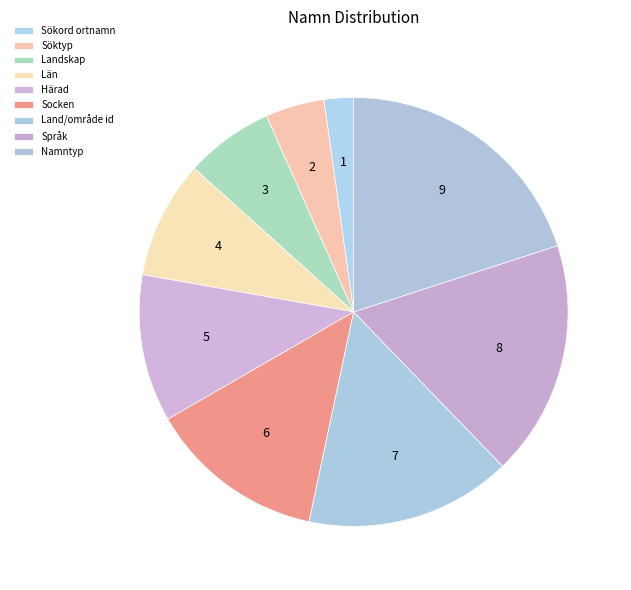

Does Namntyp account for over 50% of the chart?

No